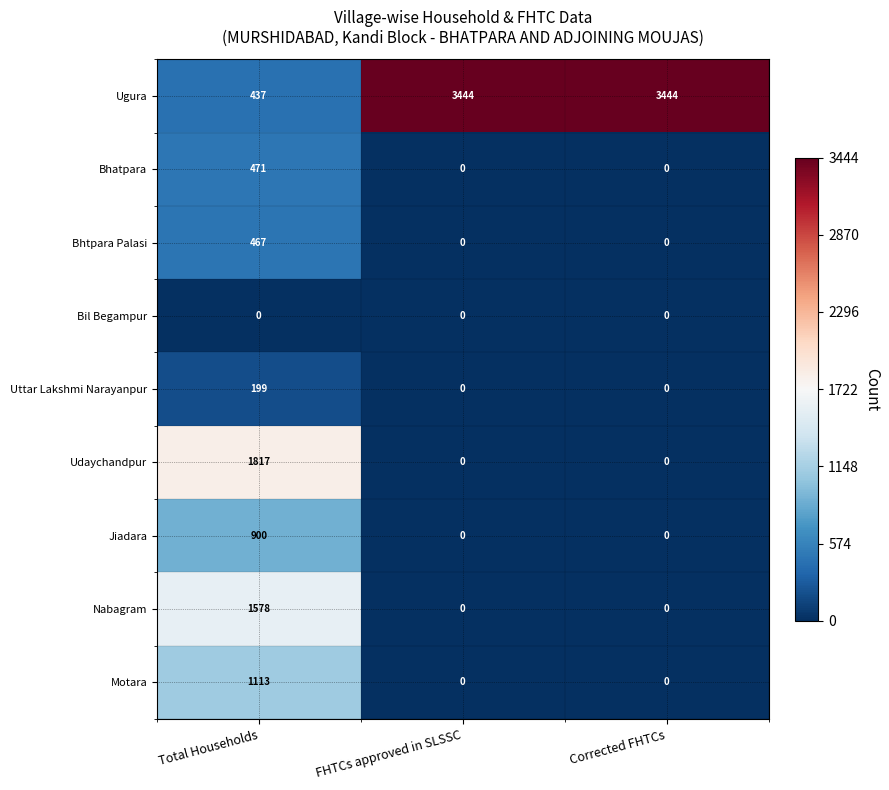

List the series in order of their peak value, highest first.

Ugura, Udaychandpur, Nabagram, Motara, Jiadara, Bhatpara, Bhtpara Palasi, Uttar Lakshmi Narayanpur, Bil Begampur